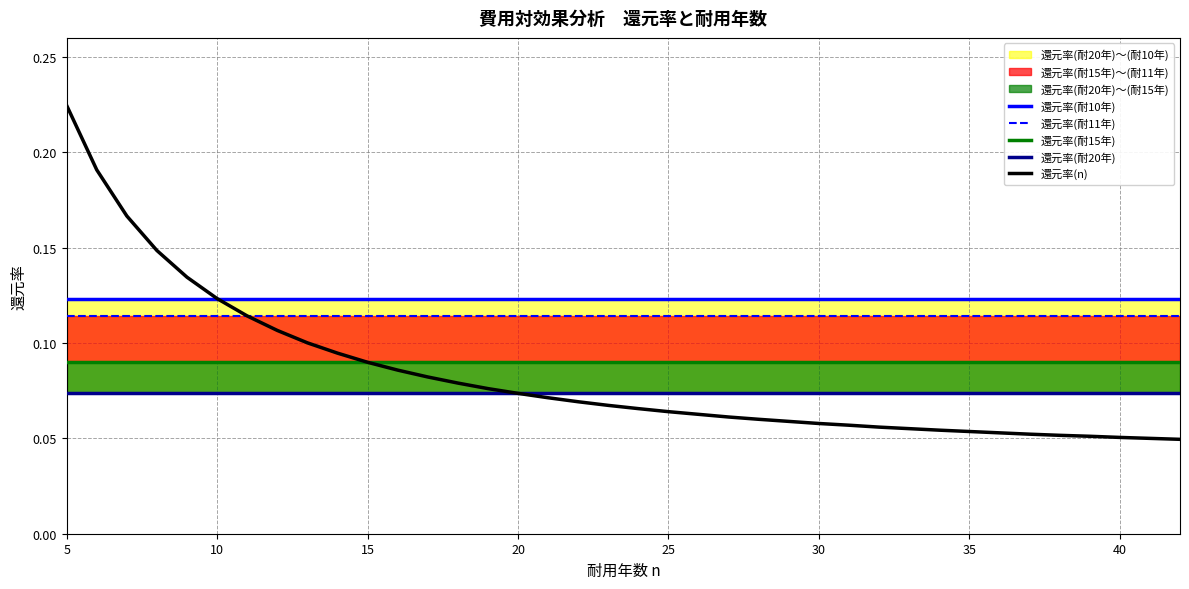

At which label does 還元率(n) reach its peak?

5